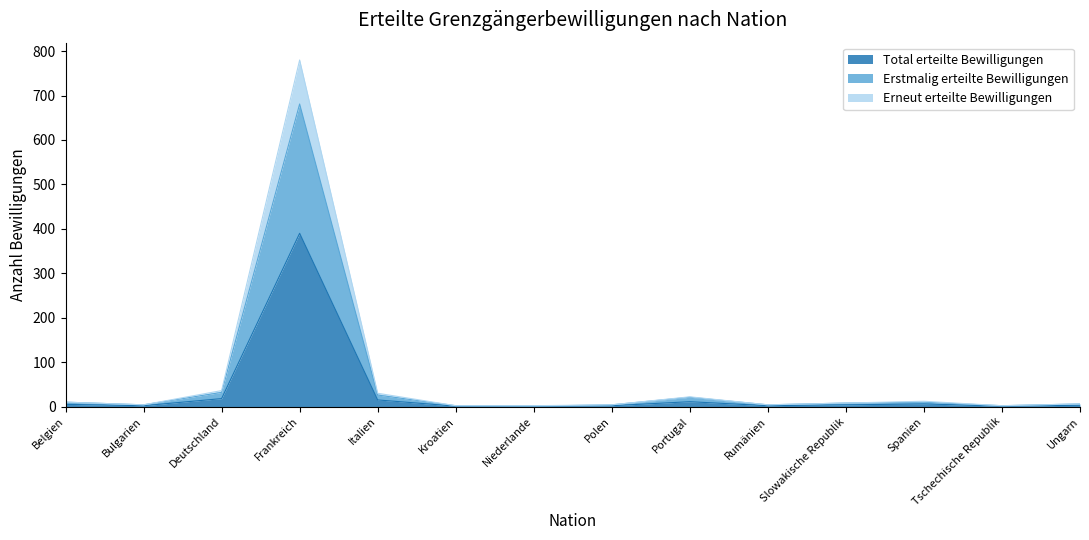

List the series in order of their overall mean, highest first.

Erneut erteilte Bewilligungen, Erstmalig erteilte Bewilligungen, Total erteilte Bewilligungen